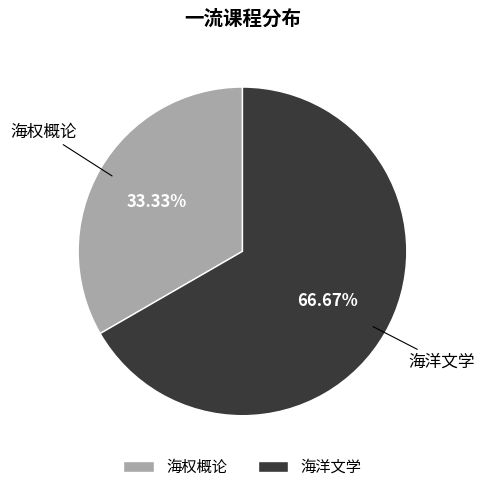

Rank the categories by value from lowest to highest.

海权概论, 海洋文学